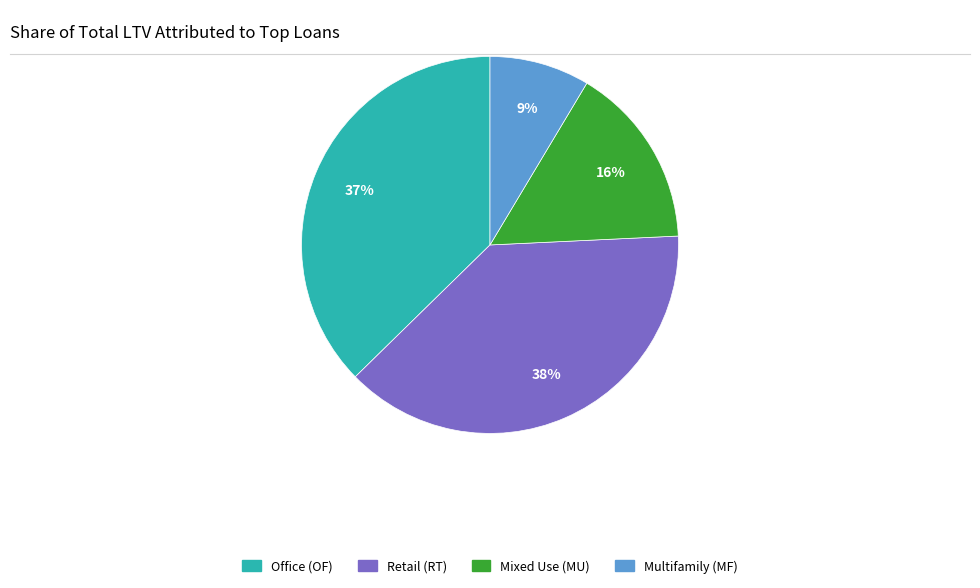

Is there a majority slice in this chart?

No